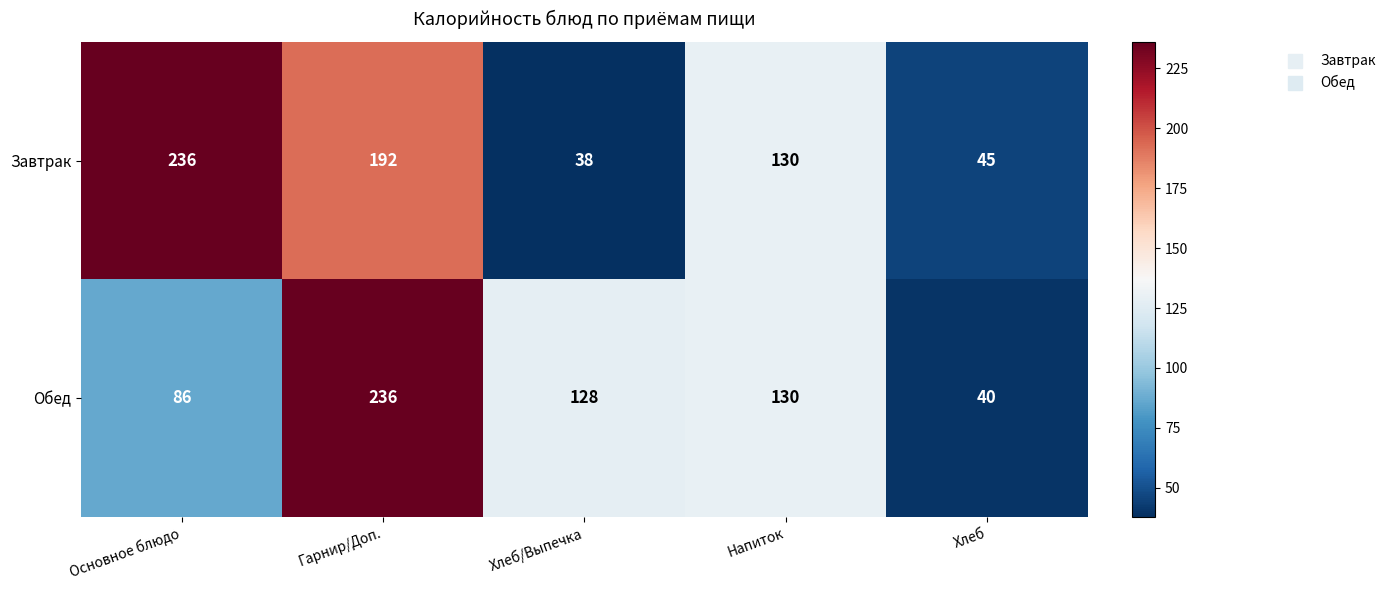

What is the average value of the Обед series?

124